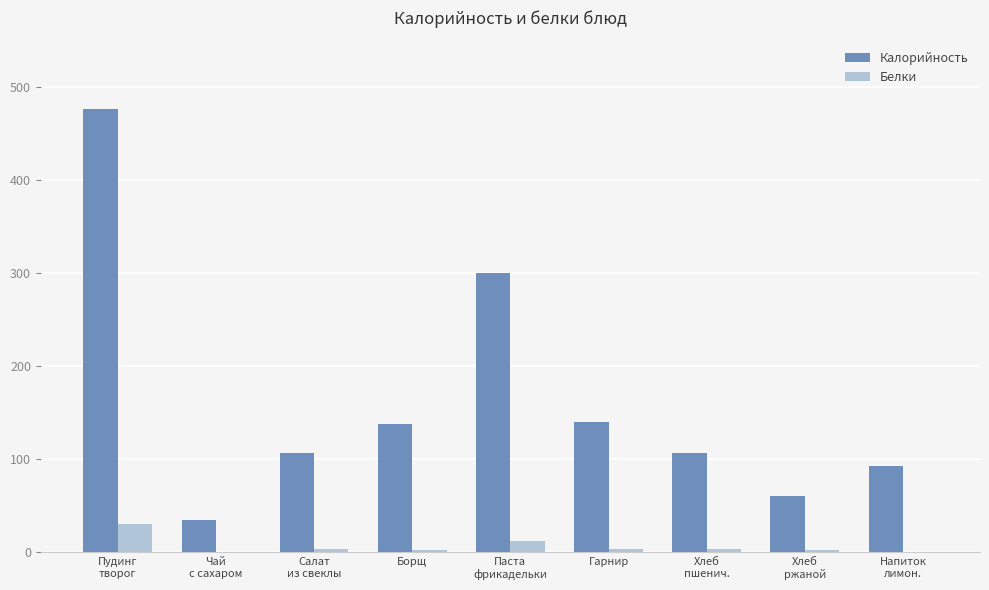

The Калорийность series shows 207.6 at Борщ. True or false?

False